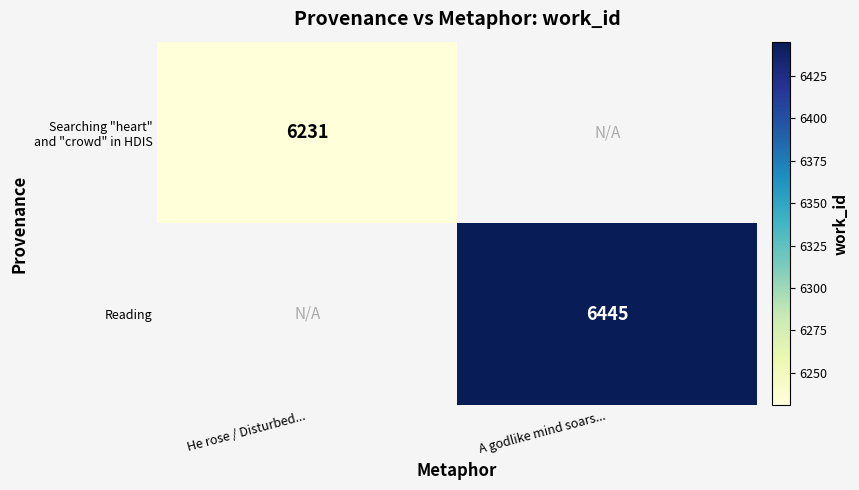

Is it true that Reading equals 10961 at A godlike mind soars...?

False